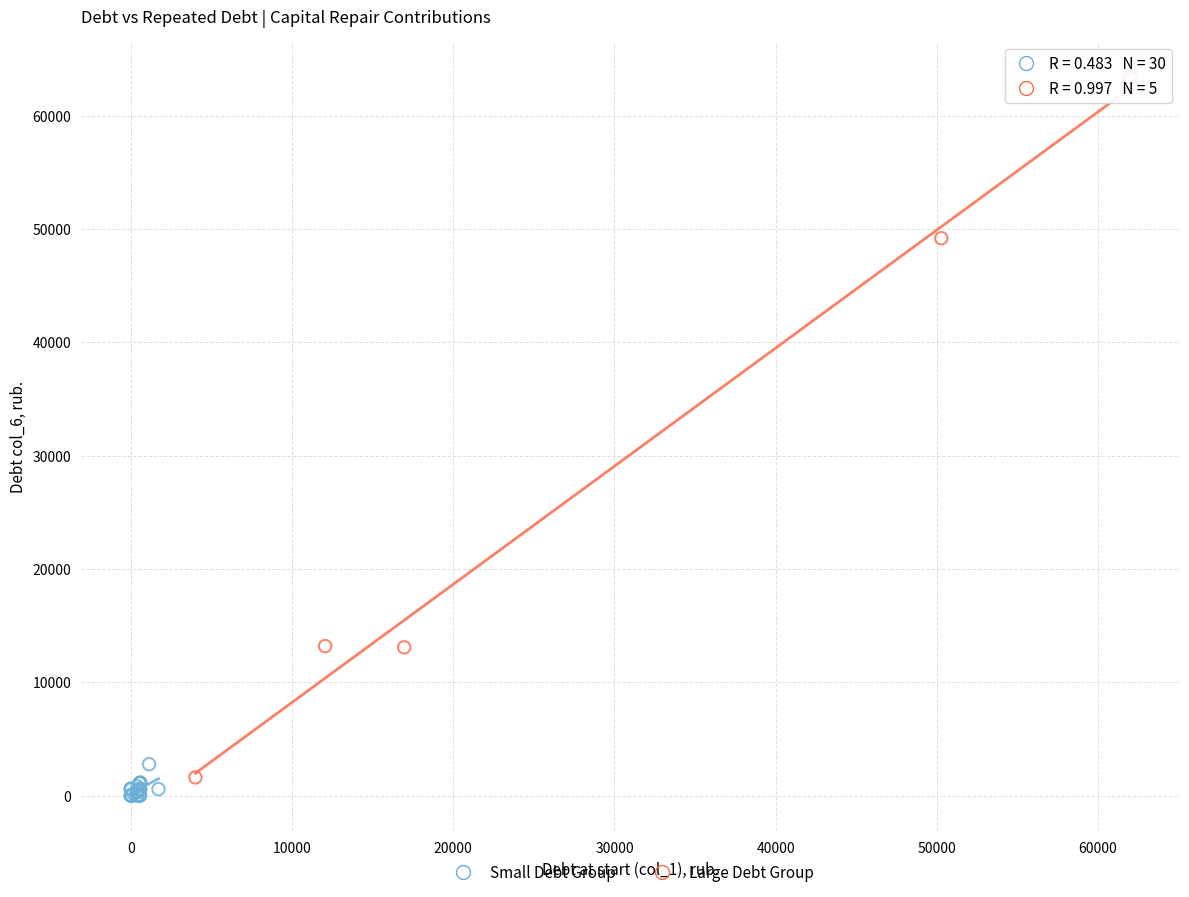

Which series contains the highest Y value?

Large Debt Group